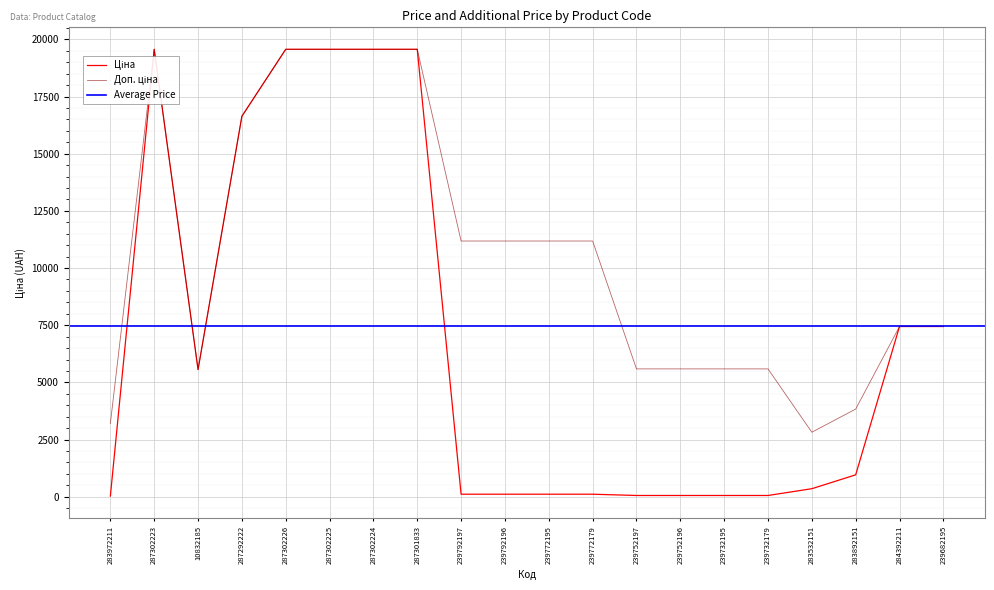

What is the minimum value for Ціна?

32.0